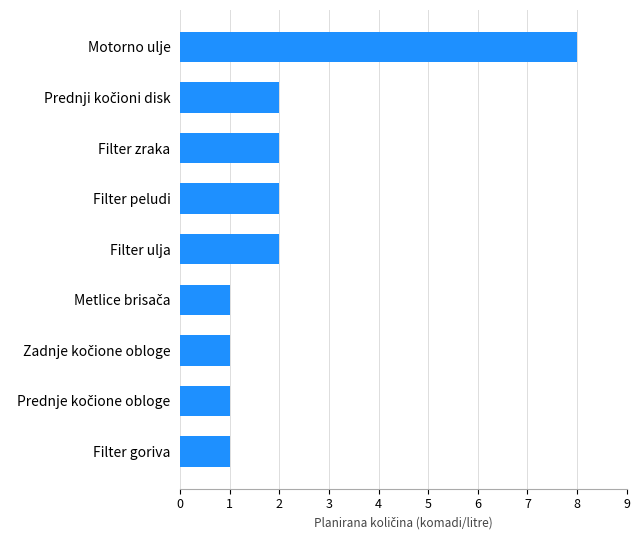

The value at Filter peludi is 0. True or false?

False